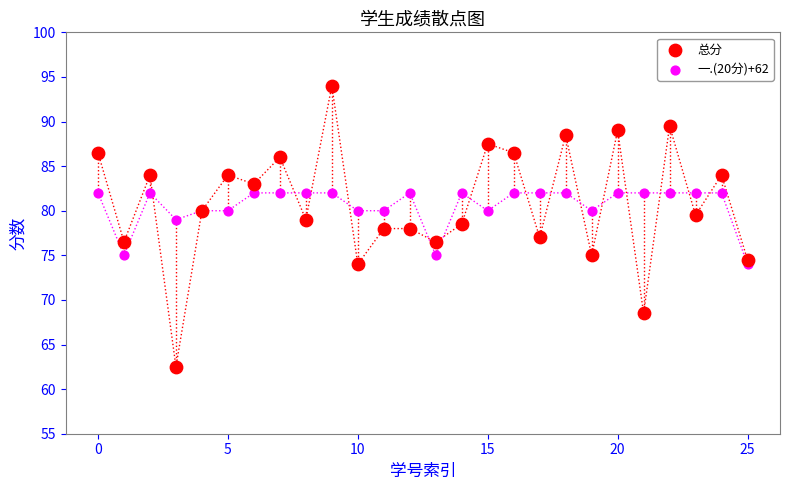

Which series reaches the minimum Y coordinate?

总分